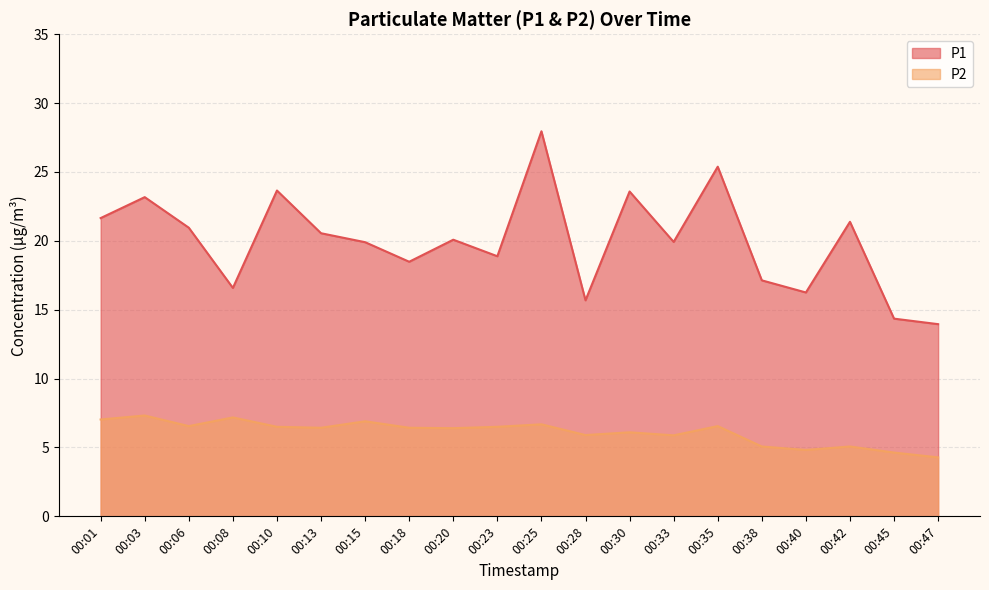

How many interior local valleys does the P2 series have?

6